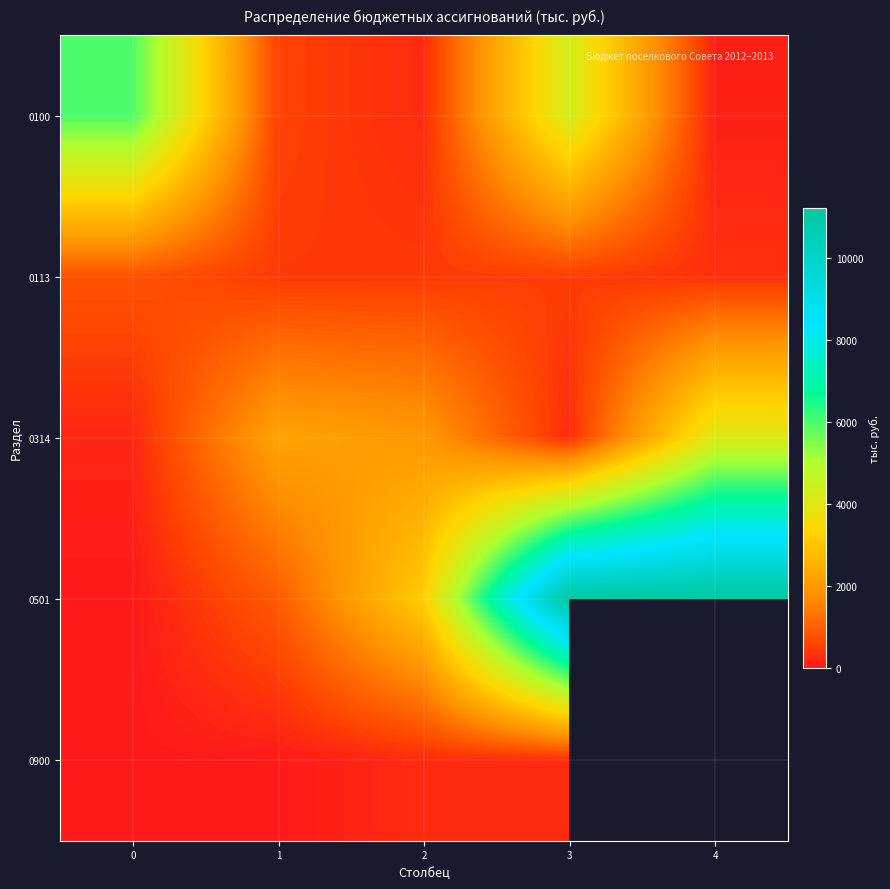

What is the sum of all 0113 values?

2442.5